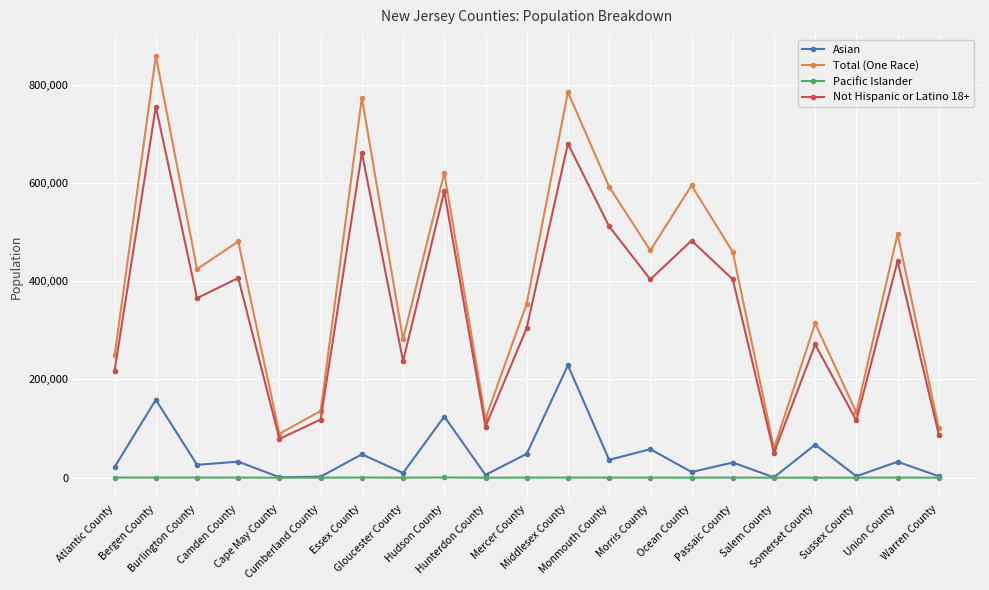

What is the difference between the maximum and minimum values in the Not Hispanic or Latino 18+ series?

704696